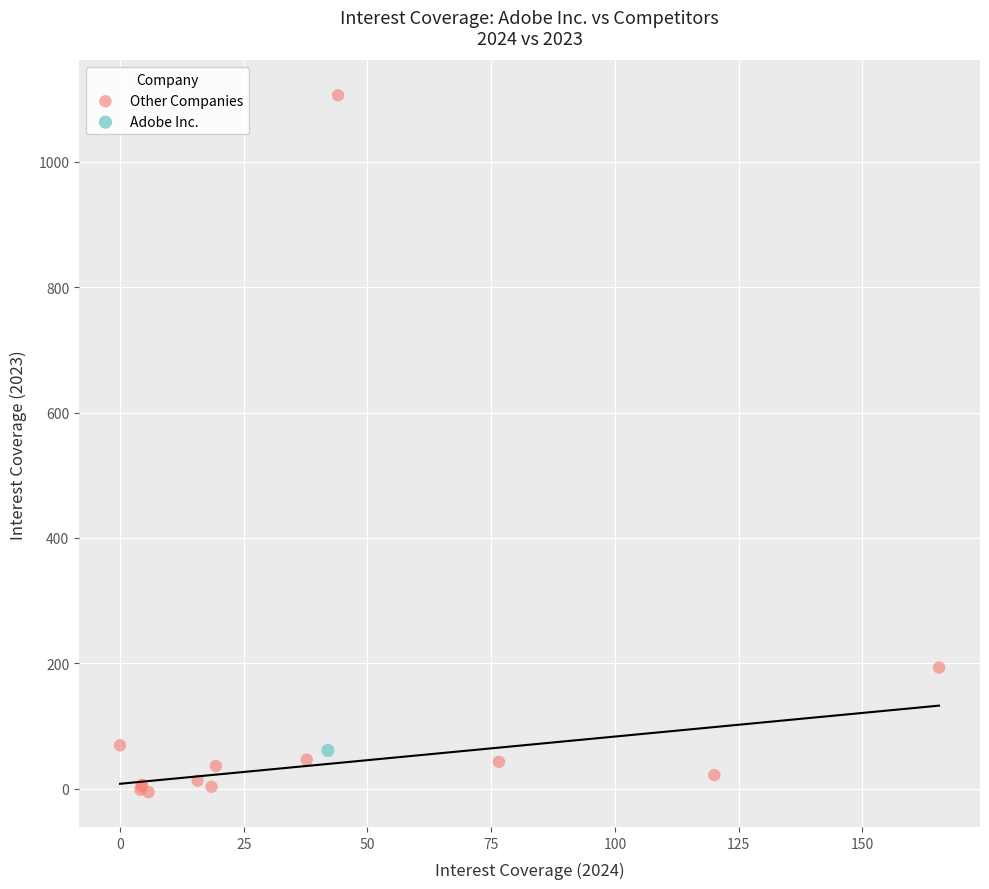

What are all the series names shown in the legend?

Other Companies, Adobe Inc.